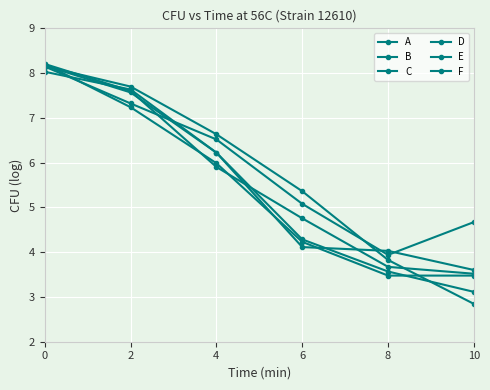

Is the value of A at 10 greater than the value of D at 6?

No